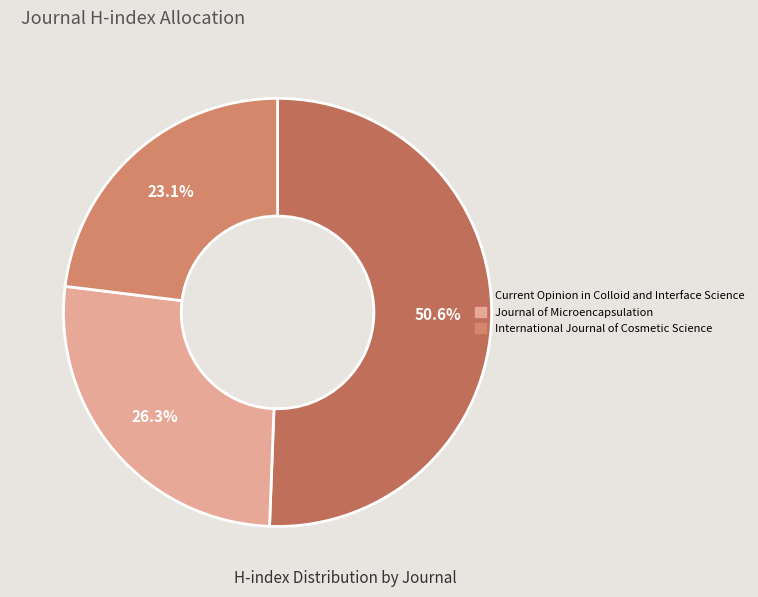

Does Current Opinion in Colloid and Interface Science account for over 50% of the chart?

Yes